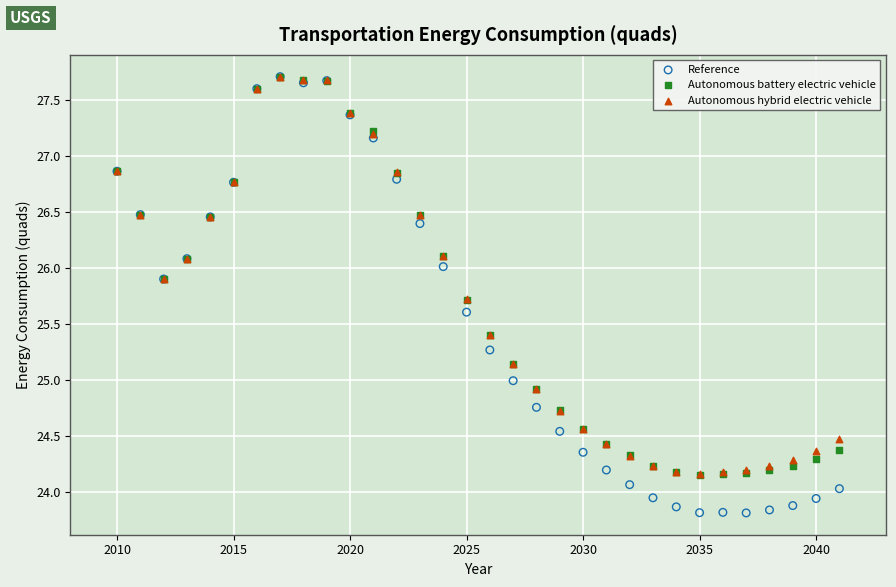

What are all the series names shown in the legend?

Reference, Autonomous battery electric vehicle, Autonomous hybrid electric vehicle